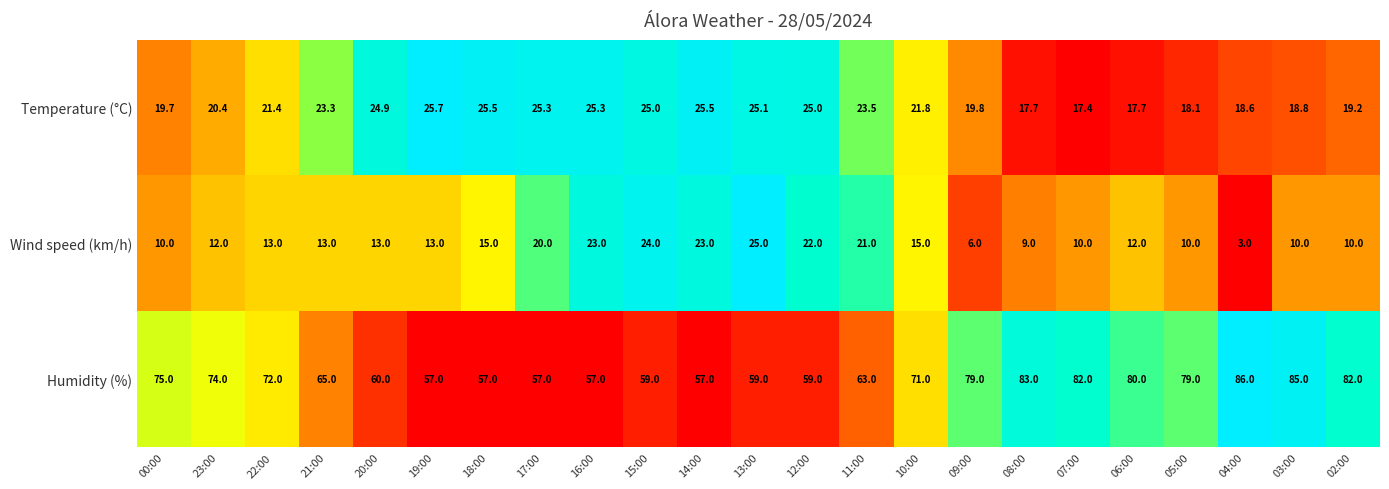

The Wind speed (km/h) series shows 13.0 at 20:00. True or false?

True